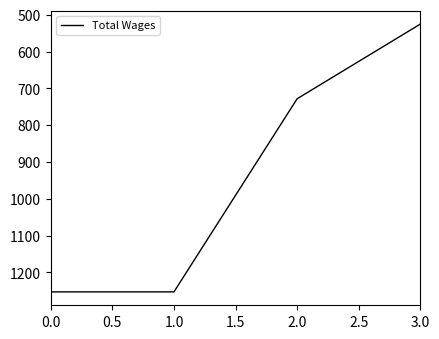

What is the average value?

940